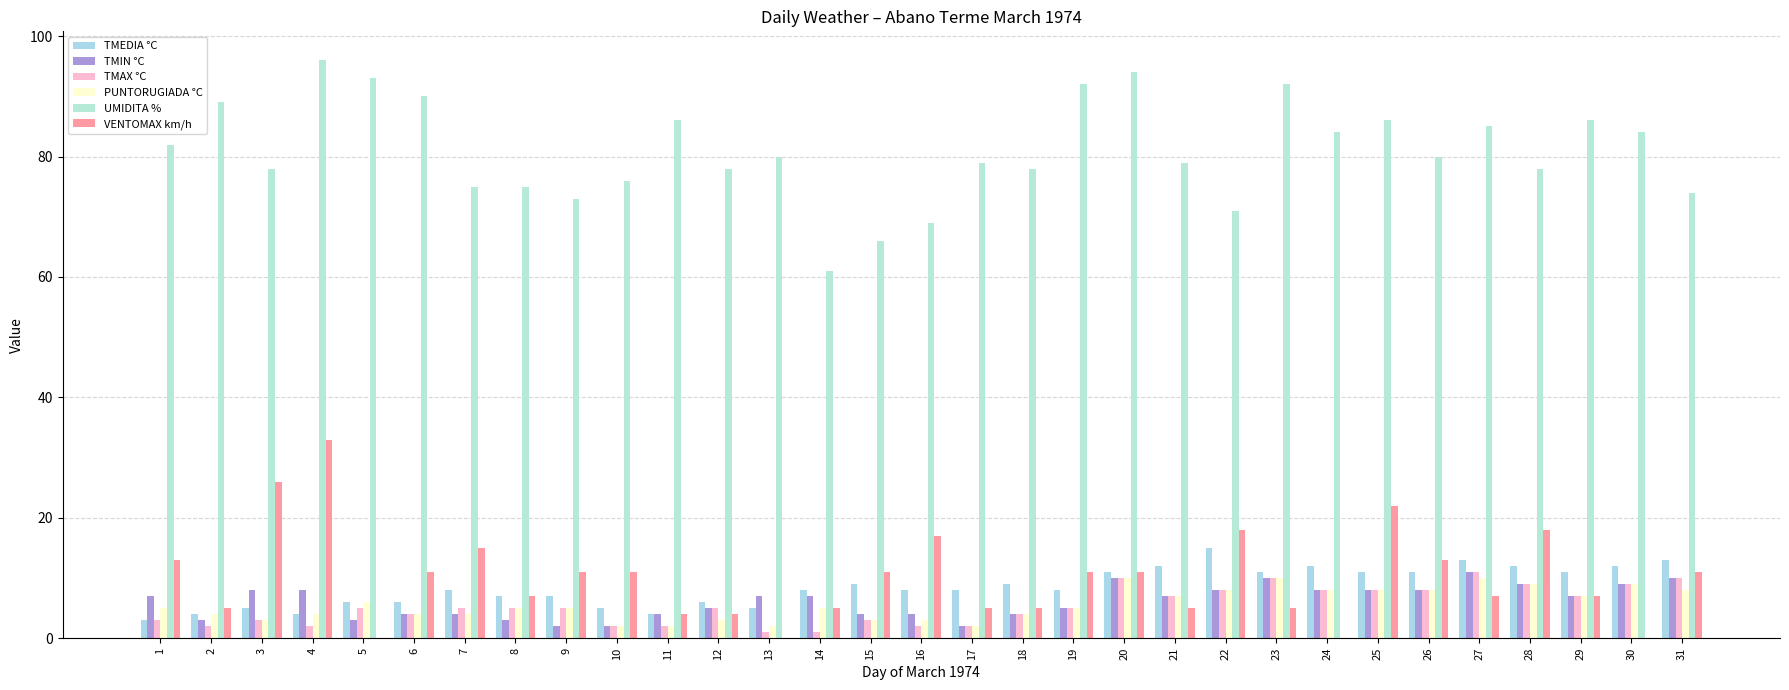

What is the sum of the TMEDIA °C values at 22 and 10?

20